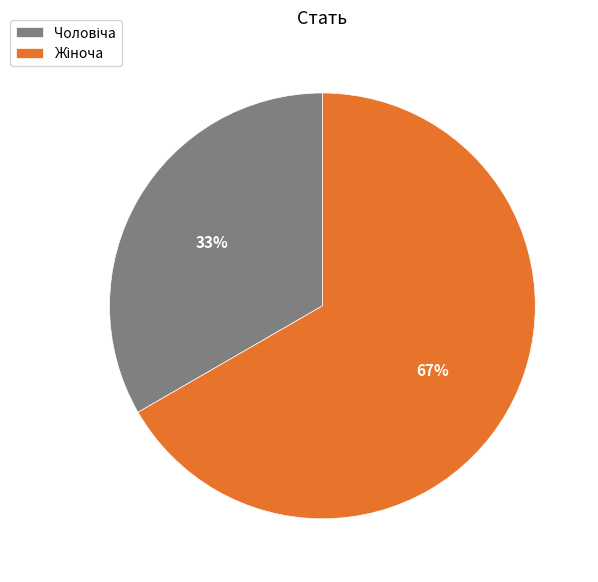

Is there any slice that represents more than half of the pie?

Yes